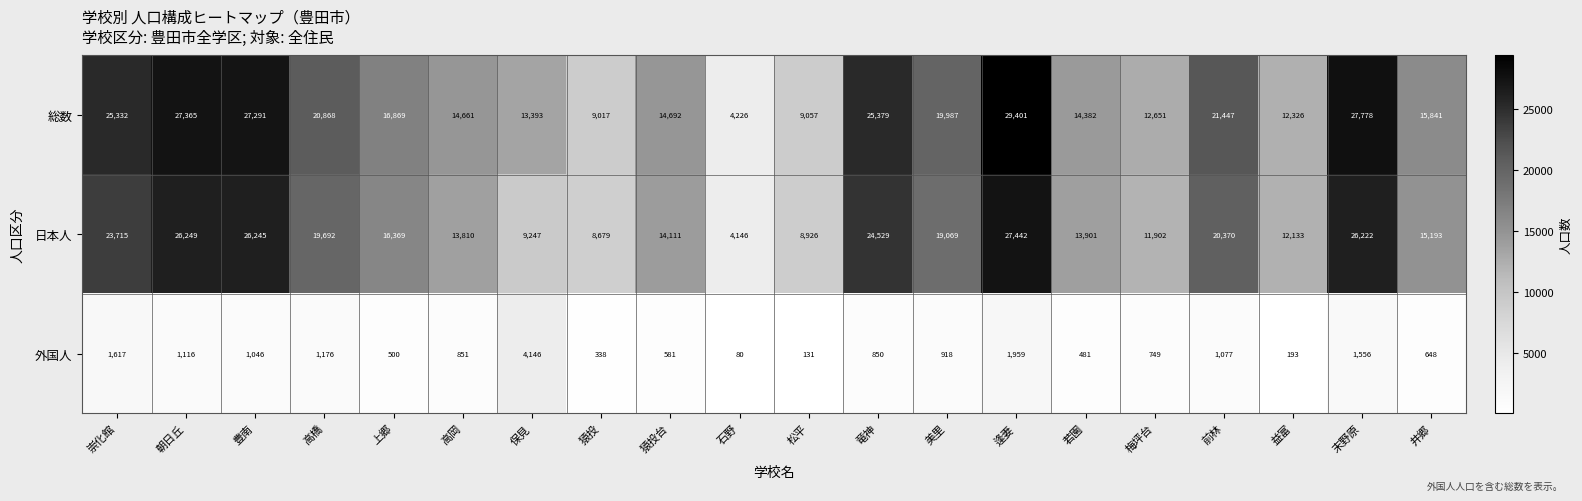

What is the approximate value of 総数 at 保見?

13393